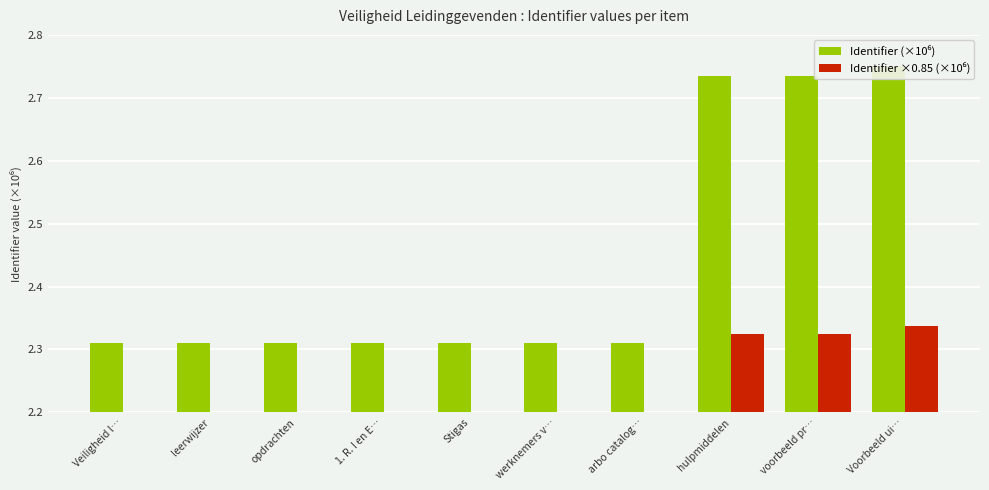

At how many categories does at least one series exceed 2?

10